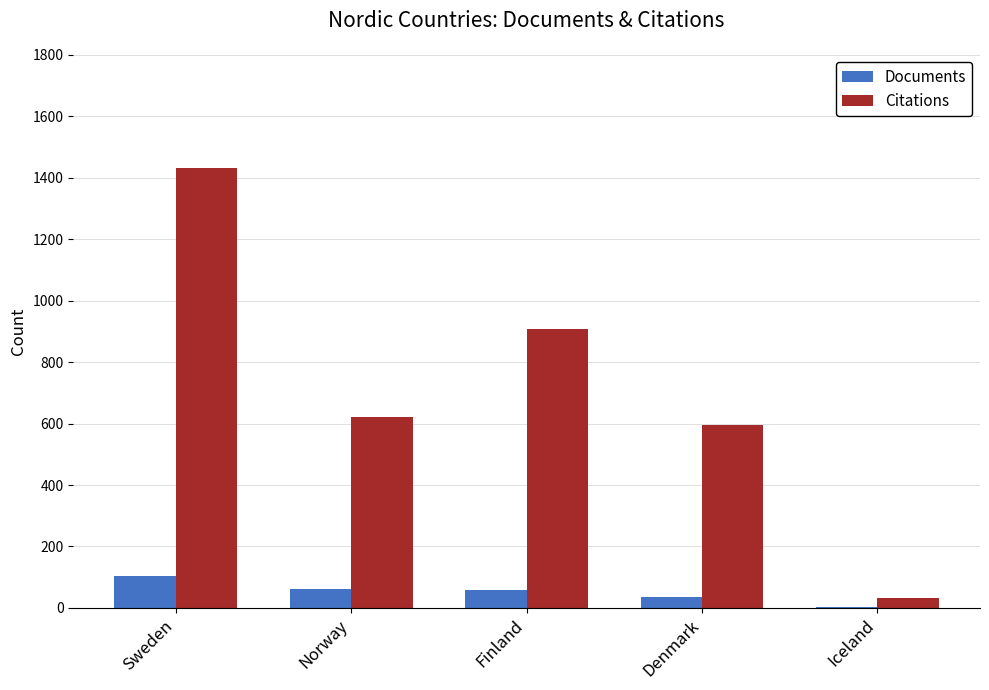

Where is Citations nearest to the value 730?

Norway